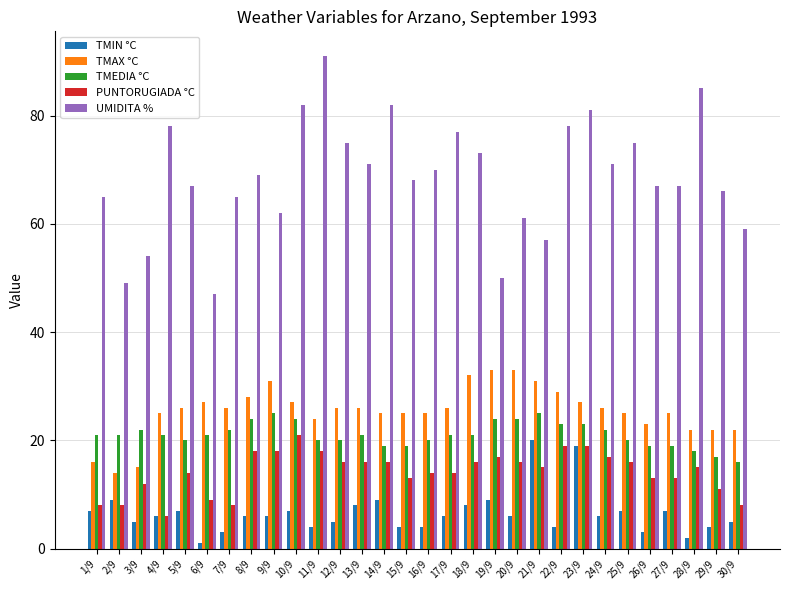

Rank the series by their maximum value, from highest to lowest.

UMIDITA %, TMAX °C, TMEDIA °C, PUNTORUGIADA °C, TMIN °C